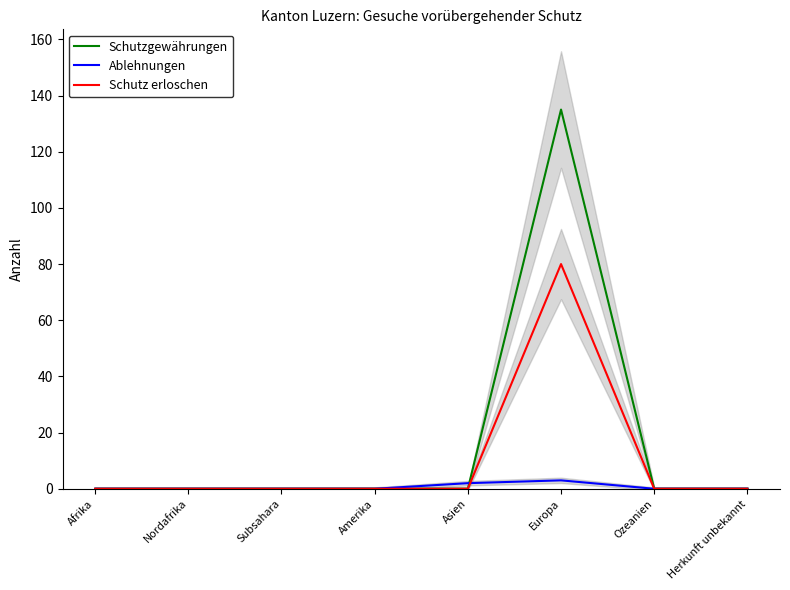

What is the label of the 7th point from the right?

Nordafrika